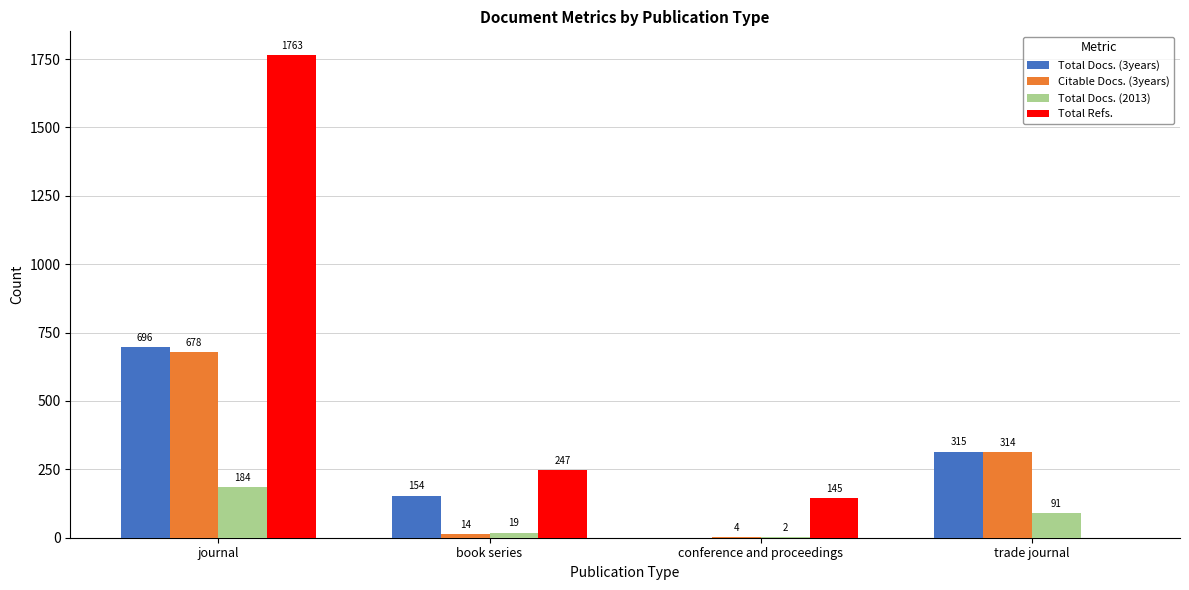

The Total Docs. (3years) series shows 0 at conference and proceedings. True or false?

True